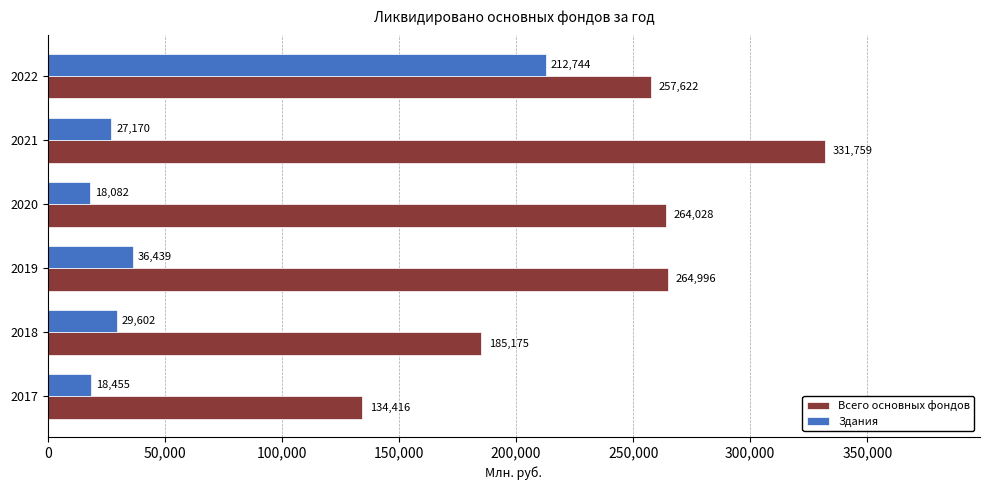

At how many categories does at least one series exceed 54162?

6